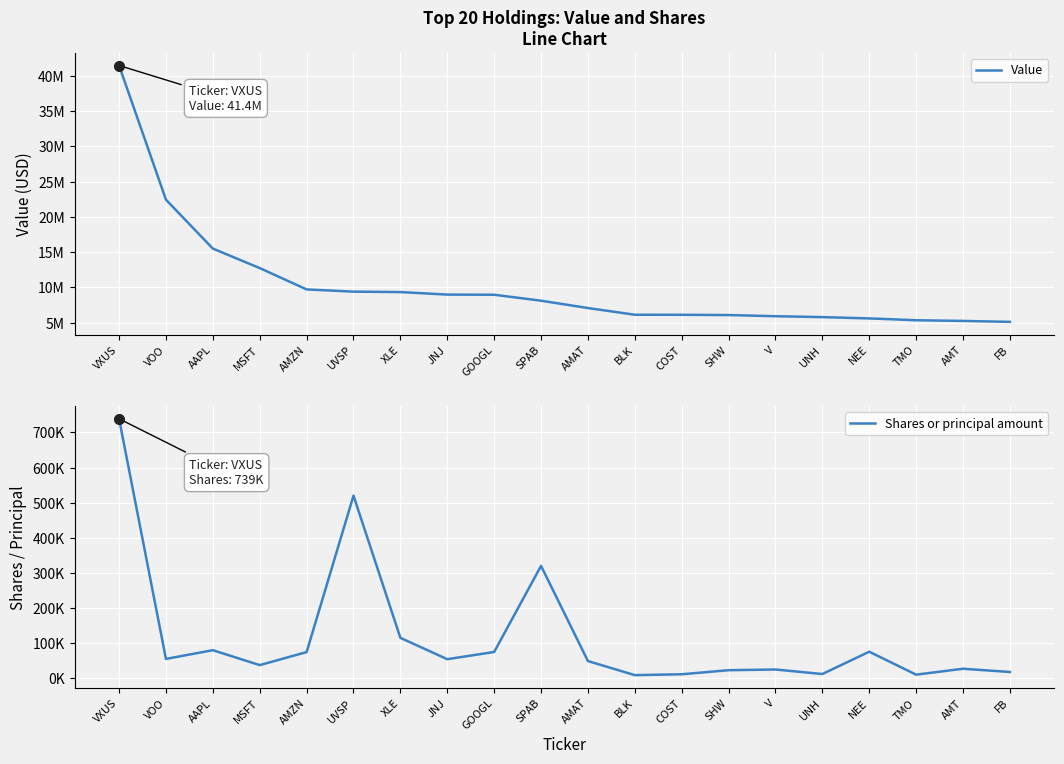

True or false: Shares or principal amount has a value of 57885 at MSFT.

False